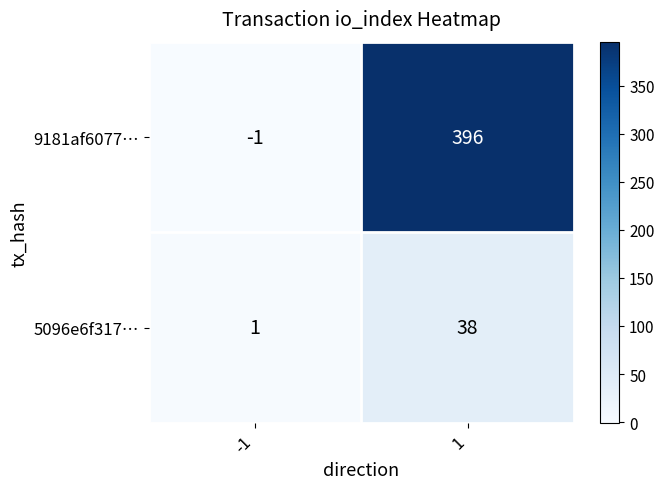

Which label corresponds to the smallest value in the chart?

-1